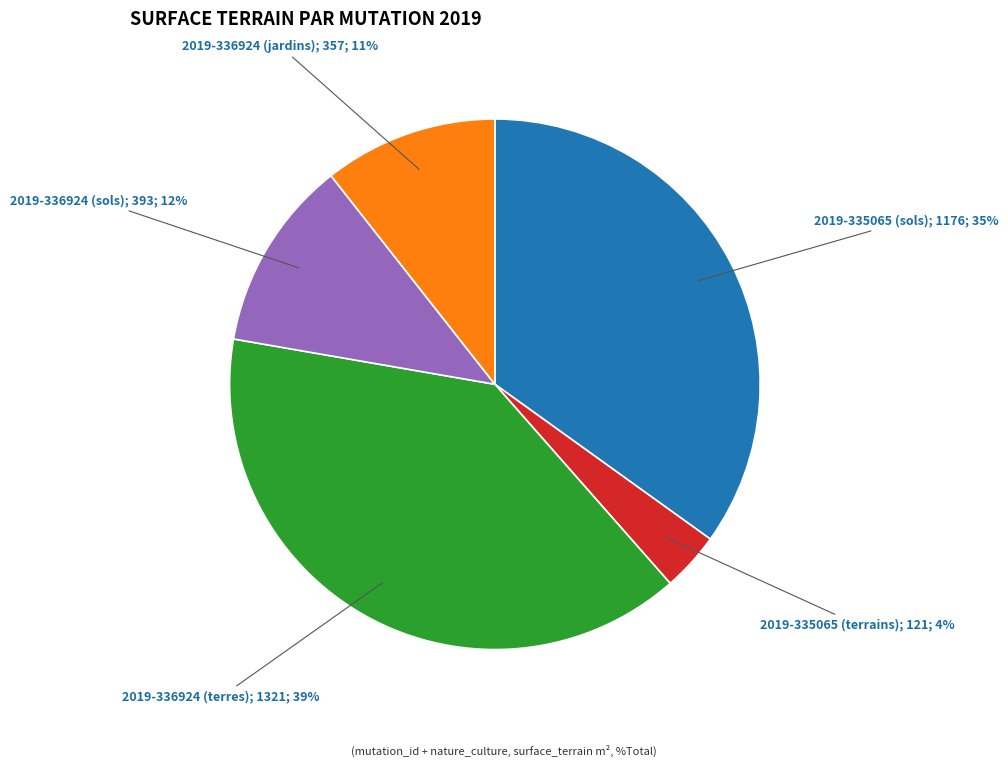

Is there any slice that represents more than half of the pie?

No